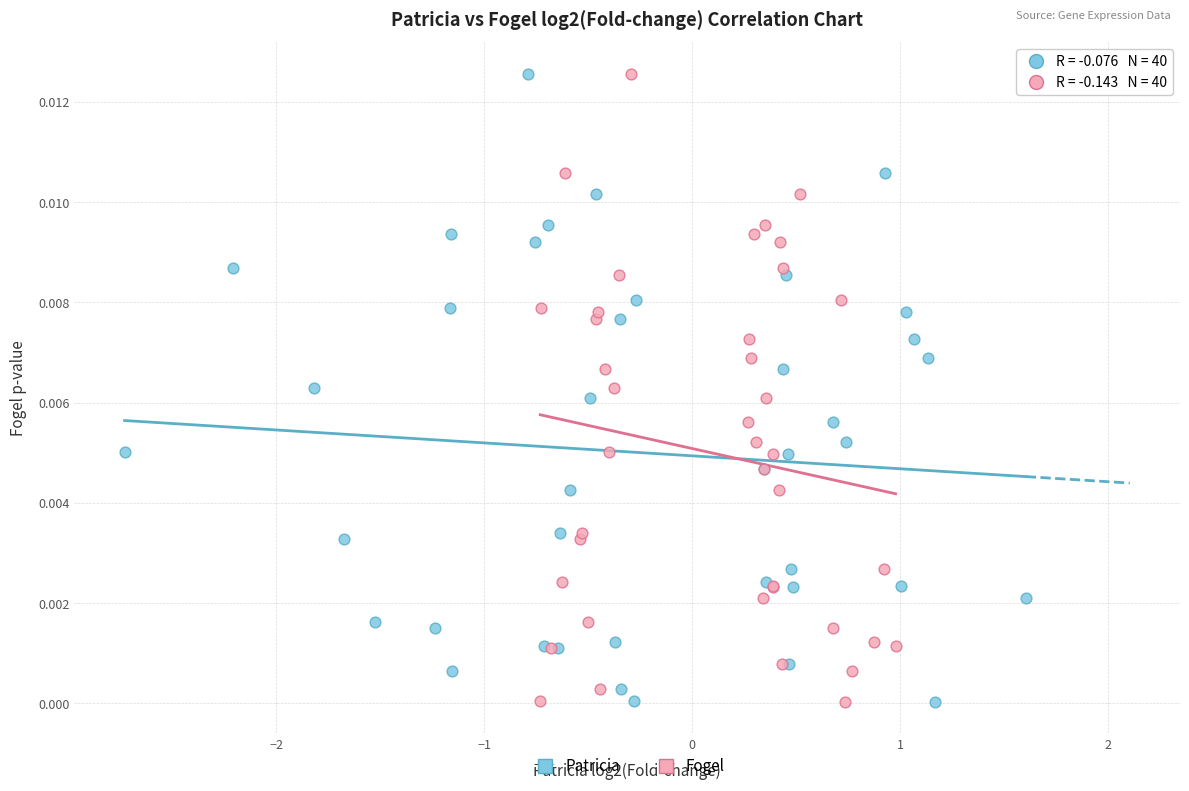

What are all the series names shown in the legend?

Patricia, Fogel